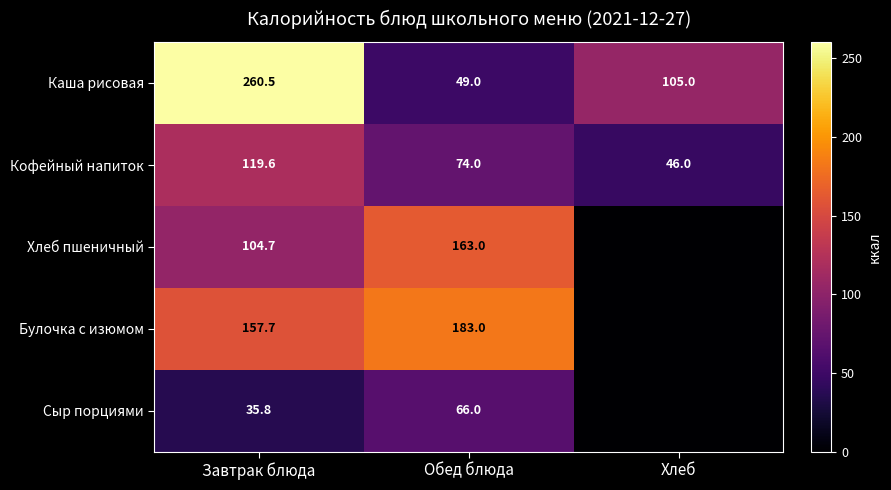

Which has a higher value, Обед блюда or Хлеб?

Хлеб